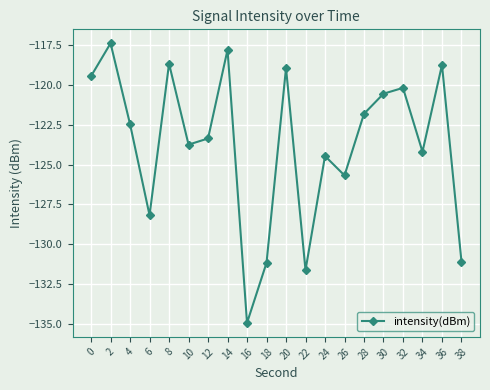

Read the value at 38.

-131.1